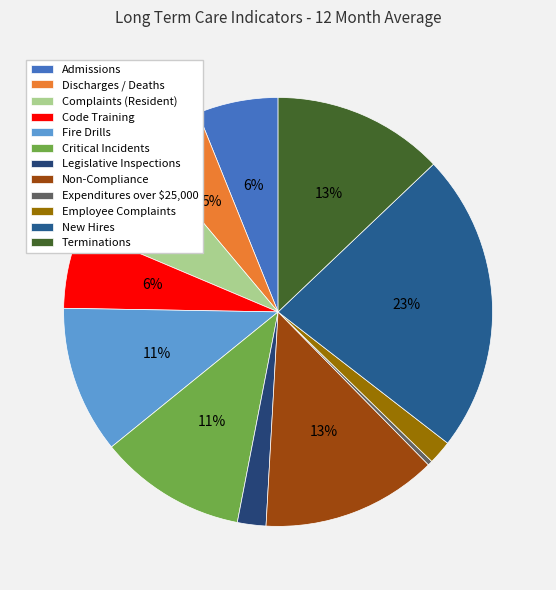

What is the smallest slice in the pie chart?

Expenditures over $25,000